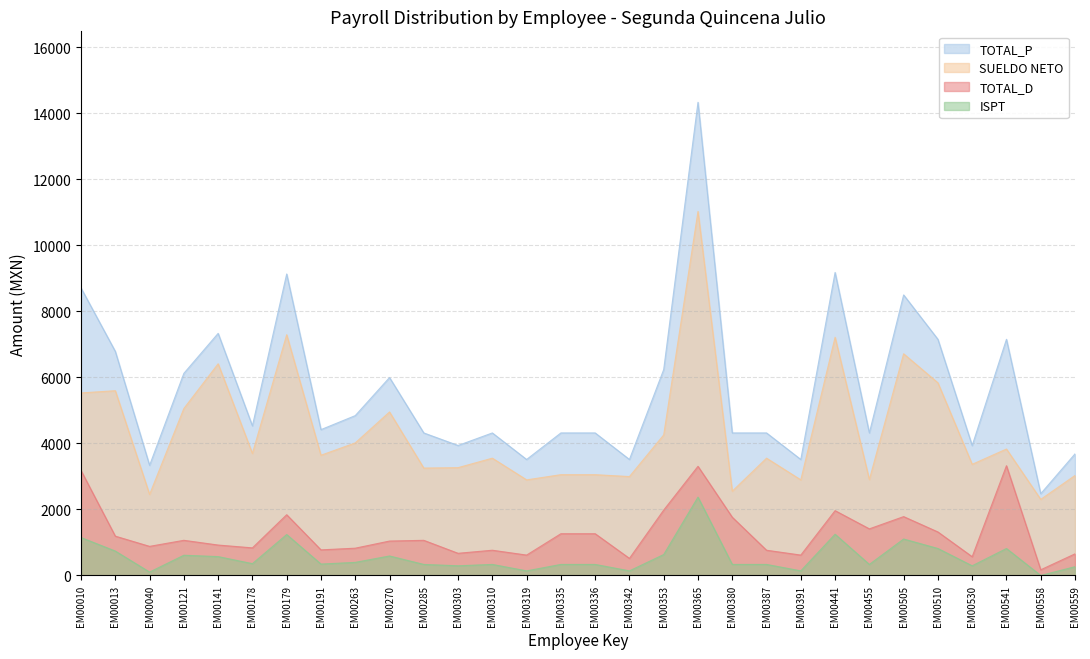

Is the value of ISPT at EM00335 greater than the value of SUELDO NETO at EM00285?

No